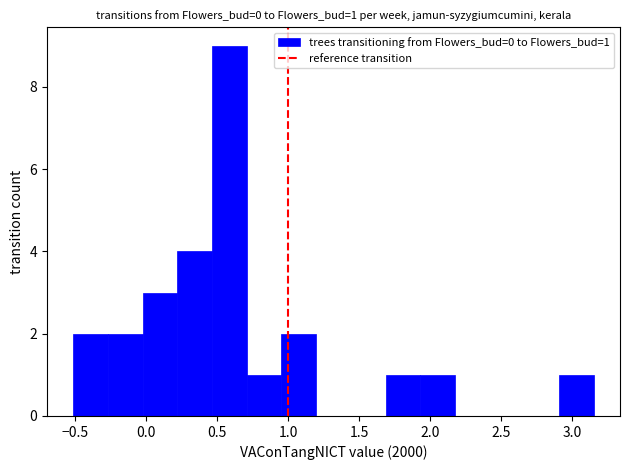

Which range on the x-axis has the tallest bar?

0.45 to 0.70